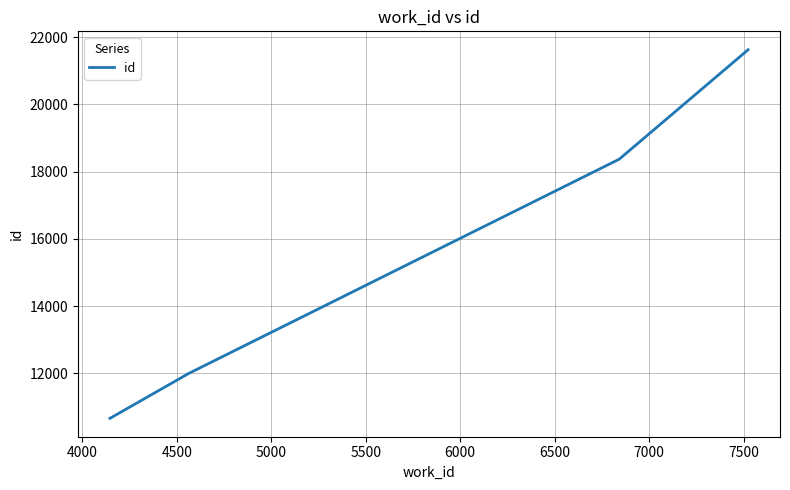

What is the maximum value shown in the chart?

21628